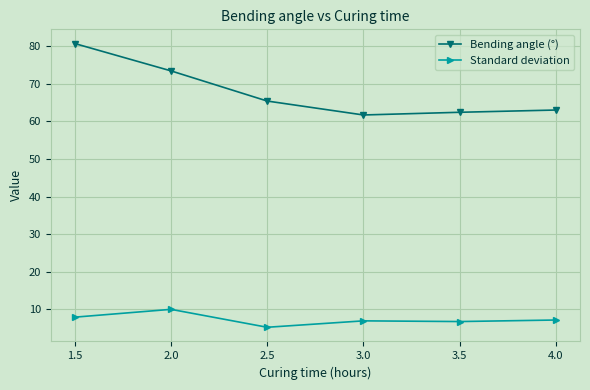

At which label does Standard deviation reach its peak?

2.0